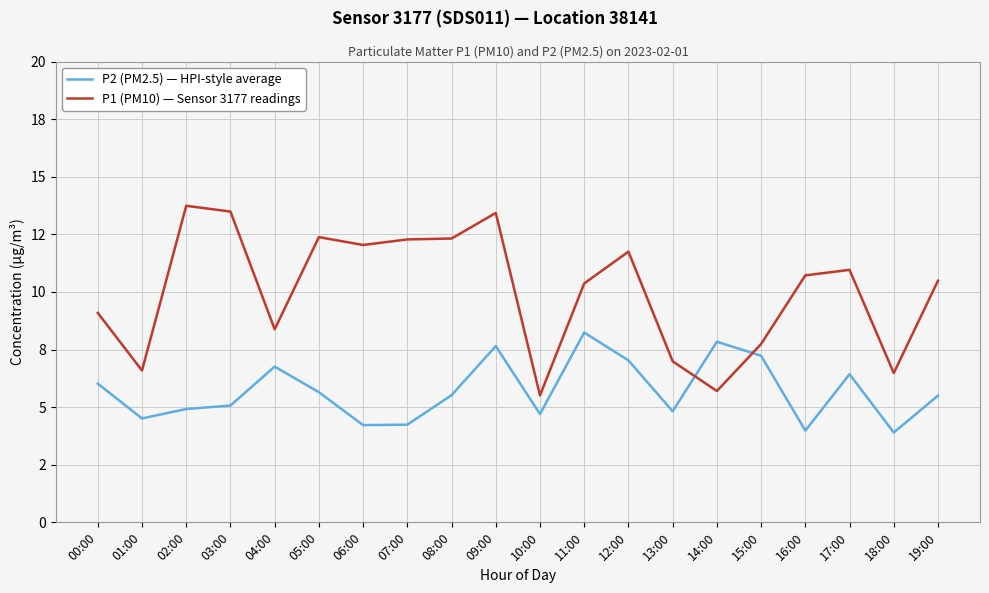

How many lines are shown in the chart?

2